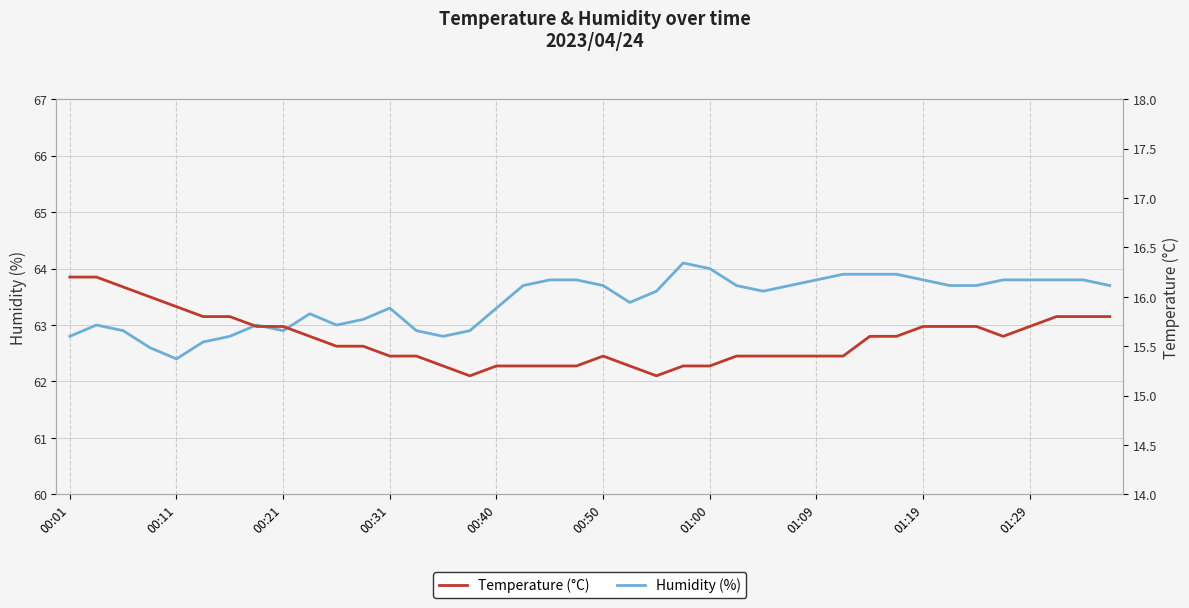

Read the Humidity (%) value at 00:11.

62.4